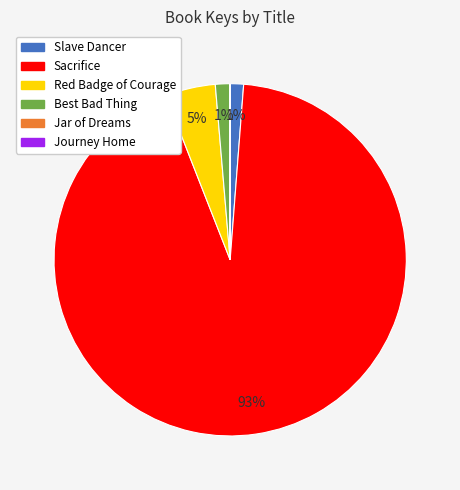

Is it true that Best Bad Thing is 11% of the pie?

False